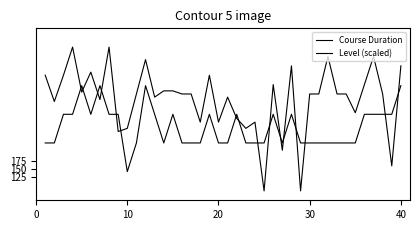

Does the chart display data point markers on the line(s)?

No